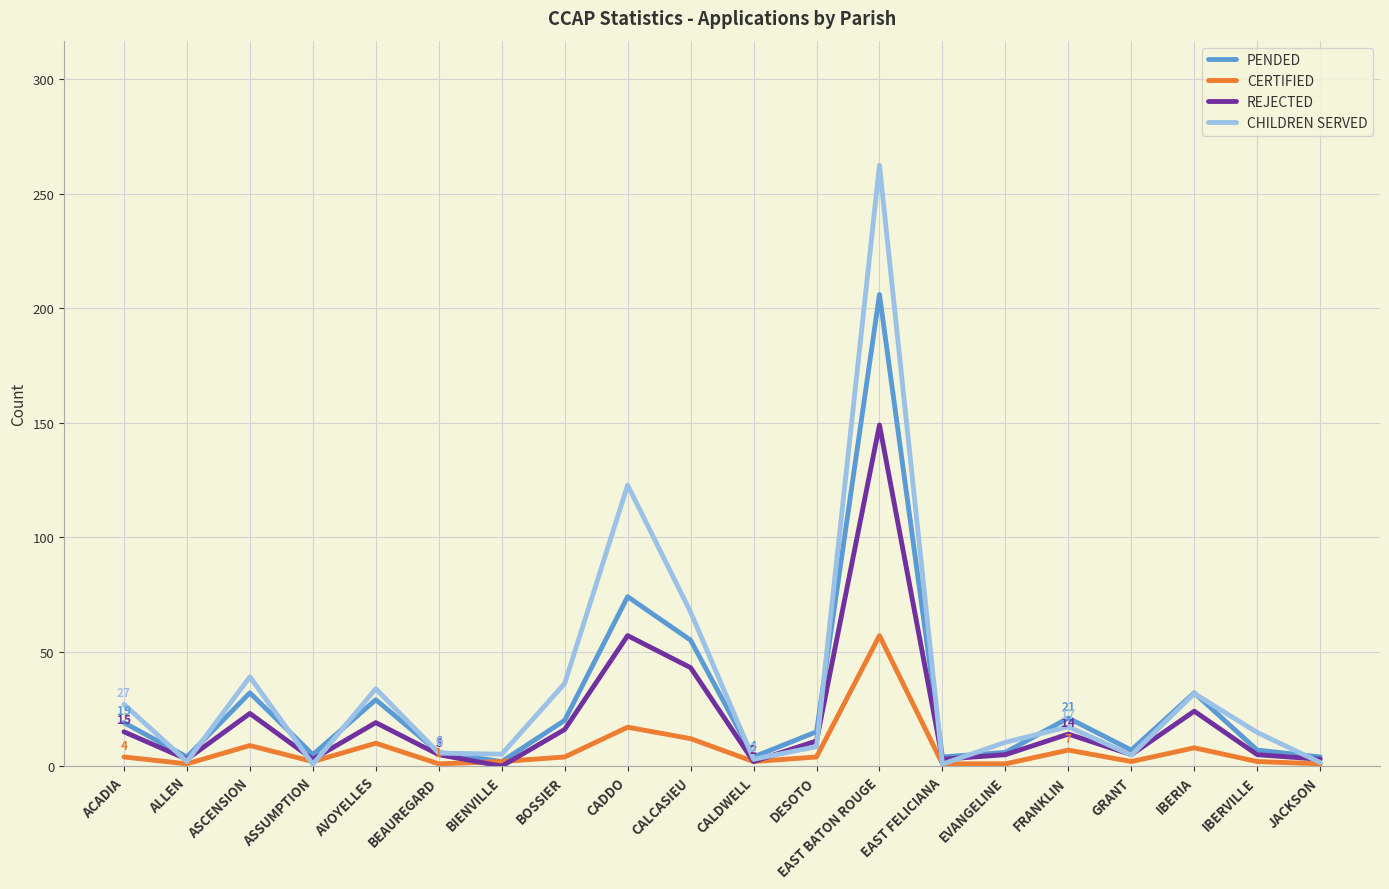

What is the maximum value for REJECTED?

149.0